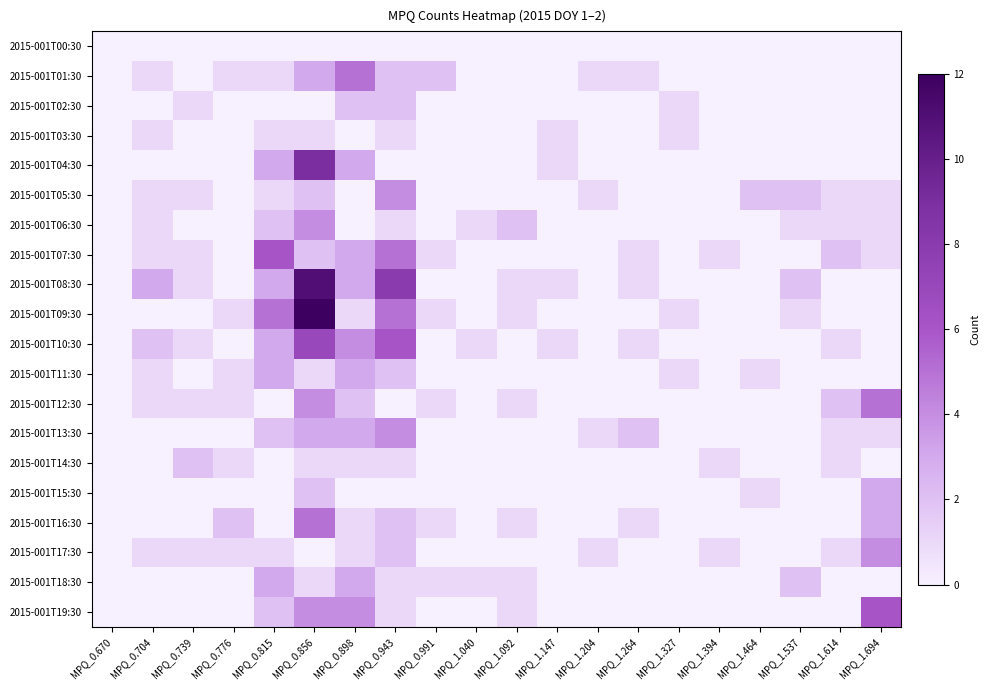

Reading left to right, what are all the values shown in this chart?

2015-001T00:30: MPQ_0.670=0	MPQ_0.704=0	MPQ_0.739=0	MPQ_0.776=0	MPQ_0.815=0	MPQ_0.856=0	MPQ_0.898=0	MPQ_0.943=0	MPQ_0.991=0	MPQ_1.040=0	MPQ_1.092=0	MPQ_1.147=0	MPQ_1.204=0	MPQ_1.264=0	MPQ_1.327=0	MPQ_1.394=0	MPQ_1.464=0	MPQ_1.537=0	MPQ_1.614=0	MPQ_1.694=0
2015-001T01:30: MPQ_0.670=0	MPQ_0.704=1	MPQ_0.739=0	MPQ_0.776=1	MPQ_0.815=1	MPQ_0.856=3	MPQ_0.898=5	MPQ_0.943=2	MPQ_0.991=2	MPQ_1.040=0	MPQ_1.092=0	MPQ_1.147=0	MPQ_1.204=1	MPQ_1.264=1	MPQ_1.327=0	MPQ_1.394=0	MPQ_1.464=0	MPQ_1.537=0	MPQ_1.614=0	MPQ_1.694=0
2015-001T02:30: MPQ_0.670=0	MPQ_0.704=0	MPQ_0.739=1	MPQ_0.776=0	MPQ_0.815=0	MPQ_0.856=0	MPQ_0.898=2	MPQ_0.943=2	MPQ_0.991=0	MPQ_1.040=0	MPQ_1.092=0	MPQ_1.147=0	MPQ_1.204=0	MPQ_1.264=0	MPQ_1.327=1	MPQ_1.394=0	MPQ_1.464=0	MPQ_1.537=0	MPQ_1.614=0	MPQ_1.694=0
2015-001T03:30: MPQ_0.670=0	MPQ_0.704=1	MPQ_0.739=0	MPQ_0.776=0	MPQ_0.815=1	MPQ_0.856=1	MPQ_0.898=0	MPQ_0.943=1	MPQ_0.991=0	MPQ_1.040=0	MPQ_1.092=0	MPQ_1.147=1	MPQ_1.204=0	MPQ_1.264=0	MPQ_1.327=1	MPQ_1.394=0	MPQ_1.464=0	MPQ_1.537=0	MPQ_1.614=0	MPQ_1.694=0
2015-001T04:30: MPQ_0.670=0	MPQ_0.704=0	MPQ_0.739=0	MPQ_0.776=0	MPQ_0.815=3	MPQ_0.856=9	MPQ_0.898=3	MPQ_0.943=0	MPQ_0.991=0	MPQ_1.040=0	MPQ_1.092=0	MPQ_1.147=1	MPQ_1.204=0	MPQ_1.264=0	MPQ_1.327=0	MPQ_1.394=0	MPQ_1.464=0	MPQ_1.537=0	MPQ_1.614=0	MPQ_1.694=0
2015-001T05:30: MPQ_0.670=0	MPQ_0.704=1	MPQ_0.739=1	MPQ_0.776=0	MPQ_0.815=1	MPQ_0.856=2	MPQ_0.898=0	MPQ_0.943=4	MPQ_0.991=0	MPQ_1.040=0	MPQ_1.092=0	MPQ_1.147=0	MPQ_1.204=1	MPQ_1.264=0	MPQ_1.327=0	MPQ_1.394=0	MPQ_1.464=2	MPQ_1.537=2	MPQ_1.614=1	MPQ_1.694=1
2015-001T06:30: MPQ_0.670=0	MPQ_0.704=1	MPQ_0.739=0	MPQ_0.776=0	MPQ_0.815=2	MPQ_0.856=4	MPQ_0.898=0	MPQ_0.943=1	MPQ_0.991=0	MPQ_1.040=1	MPQ_1.092=2	MPQ_1.147=0	MPQ_1.204=0	MPQ_1.264=0	MPQ_1.327=0	MPQ_1.394=0	MPQ_1.464=0	MPQ_1.537=1	MPQ_1.614=1	MPQ_1.694=1
2015-001T07:30: MPQ_0.670=0	MPQ_0.704=1	MPQ_0.739=1	MPQ_0.776=0	MPQ_0.815=6	MPQ_0.856=2	MPQ_0.898=3	MPQ_0.943=5	MPQ_0.991=1	MPQ_1.040=0	MPQ_1.092=0	MPQ_1.147=0	MPQ_1.204=0	MPQ_1.264=1	MPQ_1.327=0	MPQ_1.394=1	MPQ_1.464=0	MPQ_1.537=0	MPQ_1.614=2	MPQ_1.694=1
2015-001T08:30: MPQ_0.670=0	MPQ_0.704=3	MPQ_0.739=1	MPQ_0.776=0	MPQ_0.815=3	MPQ_0.856=11	MPQ_0.898=3	MPQ_0.943=8	MPQ_0.991=0	MPQ_1.040=0	MPQ_1.092=1	MPQ_1.147=1	MPQ_1.204=0	MPQ_1.264=1	MPQ_1.327=0	MPQ_1.394=0	MPQ_1.464=0	MPQ_1.537=2	MPQ_1.614=0	MPQ_1.694=0
2015-001T09:30: MPQ_0.670=0	MPQ_0.704=0	MPQ_0.739=0	MPQ_0.776=1	MPQ_0.815=5	MPQ_0.856=12	MPQ_0.898=1	MPQ_0.943=5	MPQ_0.991=1	MPQ_1.040=0	MPQ_1.092=1	MPQ_1.147=0	MPQ_1.204=0	MPQ_1.264=0	MPQ_1.327=1	MPQ_1.394=0	MPQ_1.464=0	MPQ_1.537=1	MPQ_1.614=0	MPQ_1.694=0
2015-001T10:30: MPQ_0.670=0	MPQ_0.704=2	MPQ_0.739=1	MPQ_0.776=0	MPQ_0.815=3	MPQ_0.856=7	MPQ_0.898=4	MPQ_0.943=6	MPQ_0.991=0	MPQ_1.040=1	MPQ_1.092=0	MPQ_1.147=1	MPQ_1.204=0	MPQ_1.264=1	MPQ_1.327=0	MPQ_1.394=0	MPQ_1.464=0	MPQ_1.537=0	MPQ_1.614=1	MPQ_1.694=0
2015-001T11:30: MPQ_0.670=0	MPQ_0.704=1	MPQ_0.739=0	MPQ_0.776=1	MPQ_0.815=3	MPQ_0.856=1	MPQ_0.898=3	MPQ_0.943=2	MPQ_0.991=0	MPQ_1.040=0	MPQ_1.092=0	MPQ_1.147=0	MPQ_1.204=0	MPQ_1.264=0	MPQ_1.327=1	MPQ_1.394=0	MPQ_1.464=1	MPQ_1.537=0	MPQ_1.614=0	MPQ_1.694=0
2015-001T12:30: MPQ_0.670=0	MPQ_0.704=1	MPQ_0.739=1	MPQ_0.776=1	MPQ_0.815=0	MPQ_0.856=4	MPQ_0.898=2	MPQ_0.943=0	MPQ_0.991=1	MPQ_1.040=0	MPQ_1.092=1	MPQ_1.147=0	MPQ_1.204=0	MPQ_1.264=0	MPQ_1.327=0	MPQ_1.394=0	MPQ_1.464=0	MPQ_1.537=0	MPQ_1.614=2	MPQ_1.694=5
2015-001T13:30: MPQ_0.670=0	MPQ_0.704=0	MPQ_0.739=0	MPQ_0.776=0	MPQ_0.815=2	MPQ_0.856=3	MPQ_0.898=3	MPQ_0.943=4	MPQ_0.991=0	MPQ_1.040=0	MPQ_1.092=0	MPQ_1.147=0	MPQ_1.204=1	MPQ_1.264=2	MPQ_1.327=0	MPQ_1.394=0	MPQ_1.464=0	MPQ_1.537=0	MPQ_1.614=1	MPQ_1.694=1
2015-001T14:30: MPQ_0.670=0	MPQ_0.704=0	MPQ_0.739=2	MPQ_0.776=1	MPQ_0.815=0	MPQ_0.856=1	MPQ_0.898=1	MPQ_0.943=1	MPQ_0.991=0	MPQ_1.040=0	MPQ_1.092=0	MPQ_1.147=0	MPQ_1.204=0	MPQ_1.264=0	MPQ_1.327=0	MPQ_1.394=1	MPQ_1.464=0	MPQ_1.537=0	MPQ_1.614=1	MPQ_1.694=0
2015-001T15:30: MPQ_0.670=0	MPQ_0.704=0	MPQ_0.739=0	MPQ_0.776=0	MPQ_0.815=0	MPQ_0.856=2	MPQ_0.898=0	MPQ_0.943=0	MPQ_0.991=0	MPQ_1.040=0	MPQ_1.092=0	MPQ_1.147=0	MPQ_1.204=0	MPQ_1.264=0	MPQ_1.327=0	MPQ_1.394=0	MPQ_1.464=1	MPQ_1.537=0	MPQ_1.614=0	MPQ_1.694=3
2015-001T16:30: MPQ_0.670=0	MPQ_0.704=0	MPQ_0.739=0	MPQ_0.776=2	MPQ_0.815=0	MPQ_0.856=5	MPQ_0.898=1	MPQ_0.943=2	MPQ_0.991=1	MPQ_1.040=0	MPQ_1.092=1	MPQ_1.147=0	MPQ_1.204=0	MPQ_1.264=1	MPQ_1.327=0	MPQ_1.394=0	MPQ_1.464=0	MPQ_1.537=0	MPQ_1.614=0	MPQ_1.694=3
2015-001T17:30: MPQ_0.670=0	MPQ_0.704=1	MPQ_0.739=1	MPQ_0.776=1	MPQ_0.815=1	MPQ_0.856=0	MPQ_0.898=1	MPQ_0.943=2	MPQ_0.991=0	MPQ_1.040=0	MPQ_1.092=0	MPQ_1.147=0	MPQ_1.204=1	MPQ_1.264=0	MPQ_1.327=0	MPQ_1.394=1	MPQ_1.464=0	MPQ_1.537=0	MPQ_1.614=1	MPQ_1.694=4
2015-001T18:30: MPQ_0.670=0	MPQ_0.704=0	MPQ_0.739=0	MPQ_0.776=0	MPQ_0.815=3	MPQ_0.856=1	MPQ_0.898=3	MPQ_0.943=1	MPQ_0.991=1	MPQ_1.040=1	MPQ_1.092=1	MPQ_1.147=0	MPQ_1.204=0	MPQ_1.264=0	MPQ_1.327=0	MPQ_1.394=0	MPQ_1.464=0	MPQ_1.537=2	MPQ_1.614=0	MPQ_1.694=0
2015-001T19:30: MPQ_0.670=0	MPQ_0.704=0	MPQ_0.739=0	MPQ_0.776=0	MPQ_0.815=2	MPQ_0.856=4	MPQ_0.898=4	MPQ_0.943=1	MPQ_0.991=0	MPQ_1.040=0	MPQ_1.092=1	MPQ_1.147=0	MPQ_1.204=0	MPQ_1.264=0	MPQ_1.327=0	MPQ_1.394=0	MPQ_1.464=0	MPQ_1.537=0	MPQ_1.614=0	MPQ_1.694=6